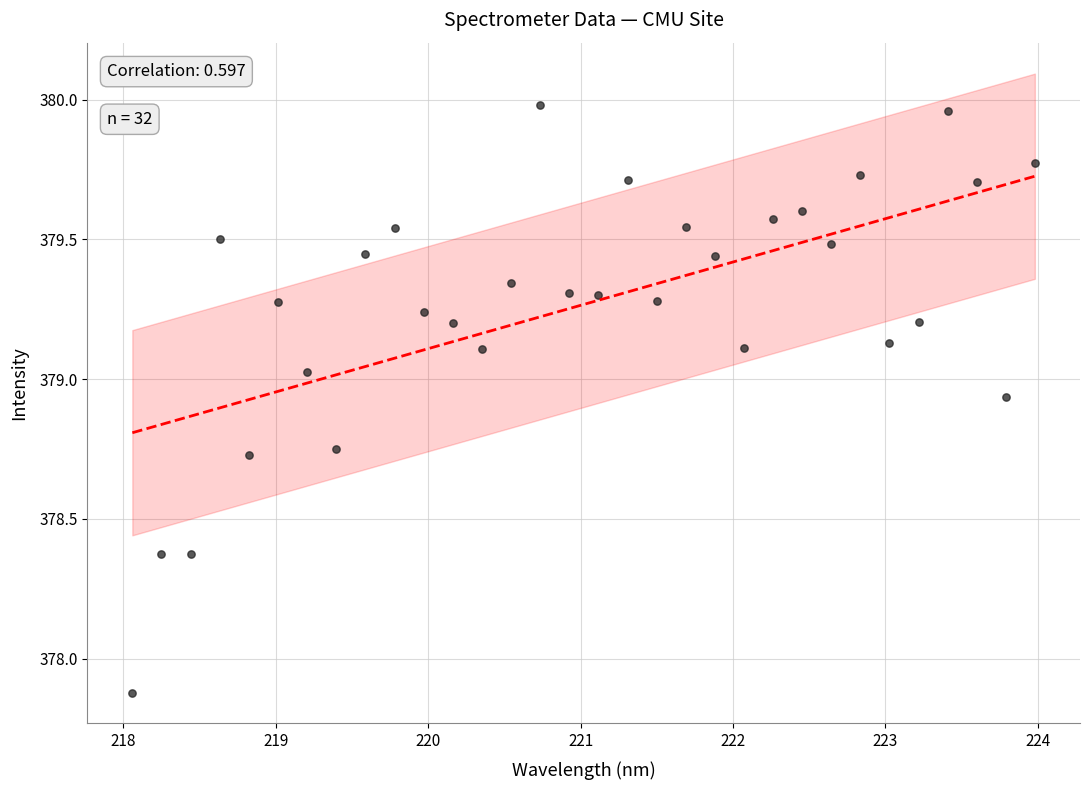

What Y value in the scatter plot is closest to 378?

377.9